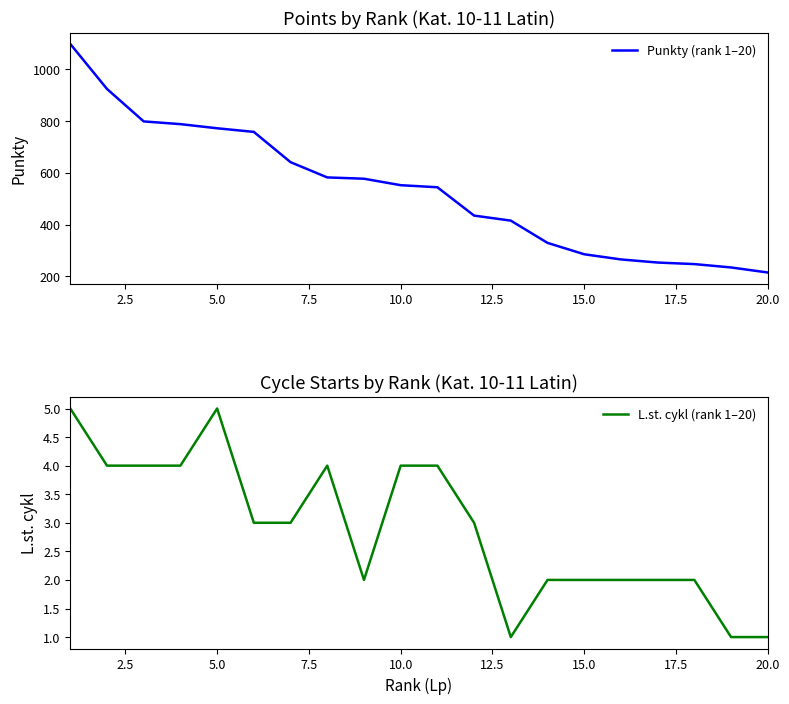

How many lines are shown in the chart?

2